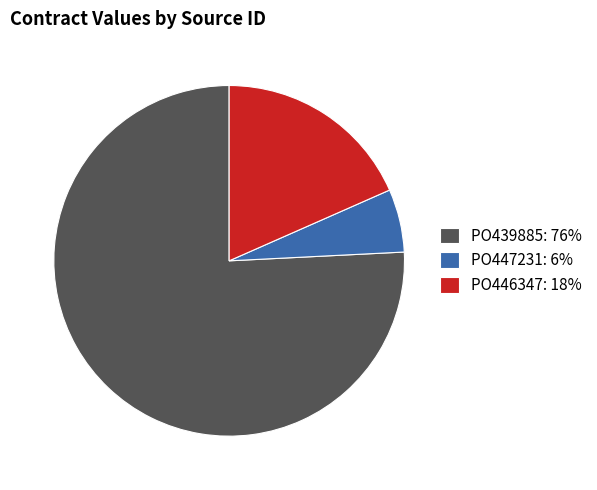

Is the sum of PO446347 and PO447231 greater than half?

No